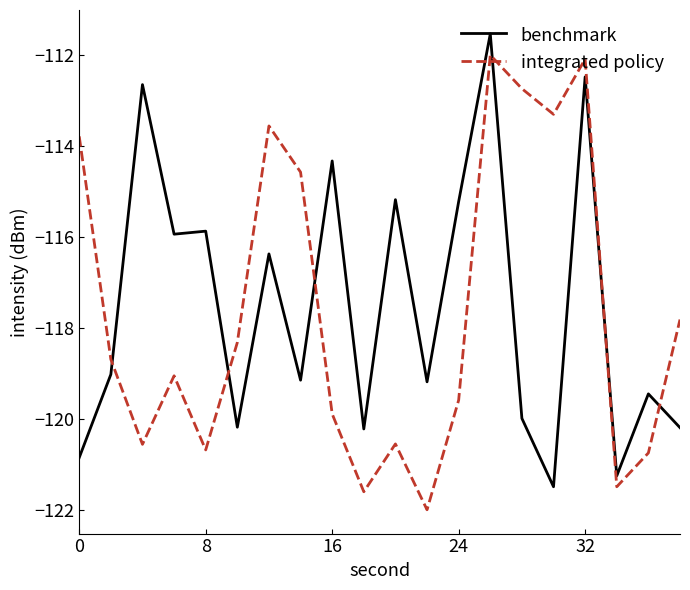

List the series in order of their overall mean, highest first.

benchmark, integrated policy